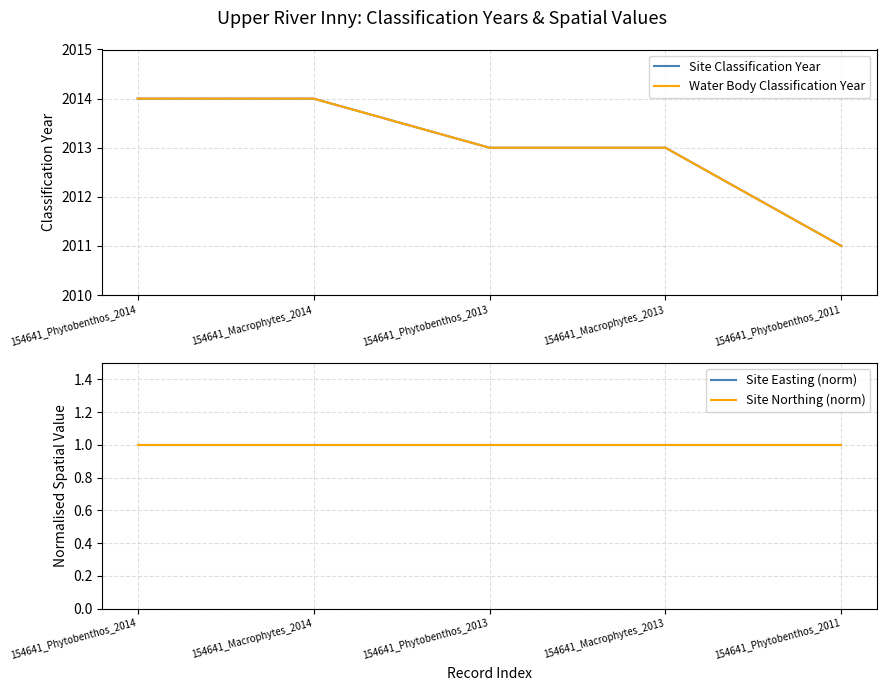

True or false: Water Body Classification Year and Site Easting (norm) cross at least once.

False